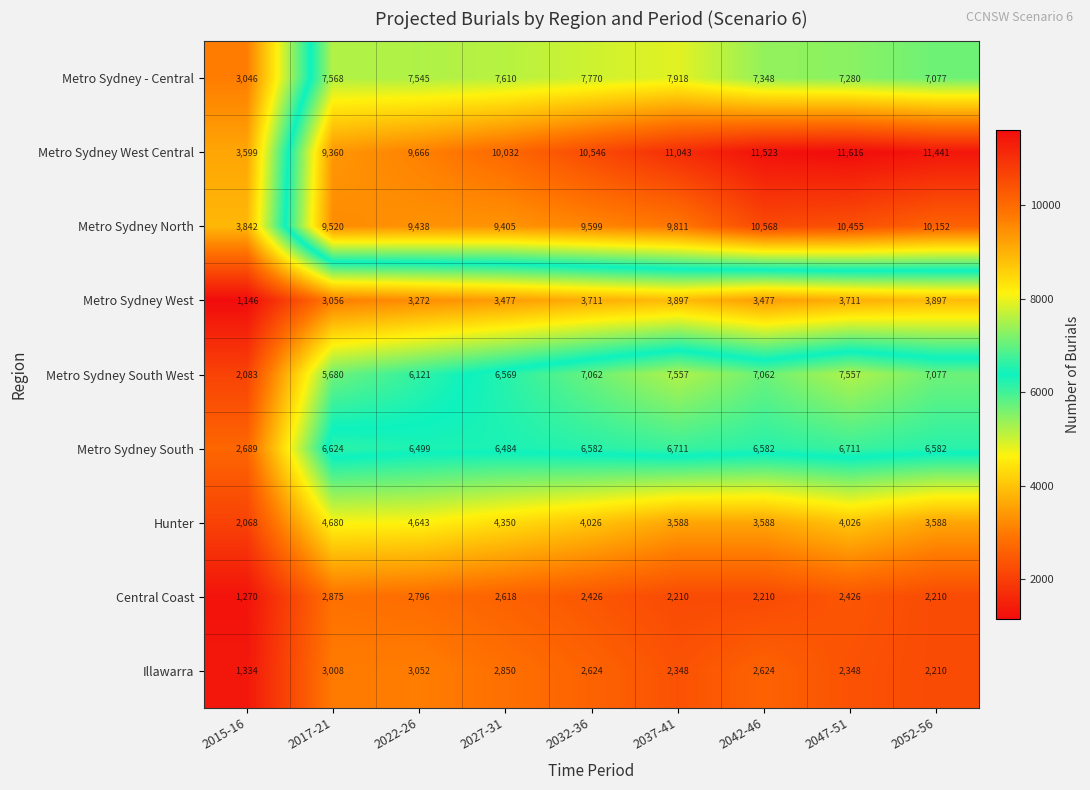

At how many categories does at least one series exceed 10182?

5